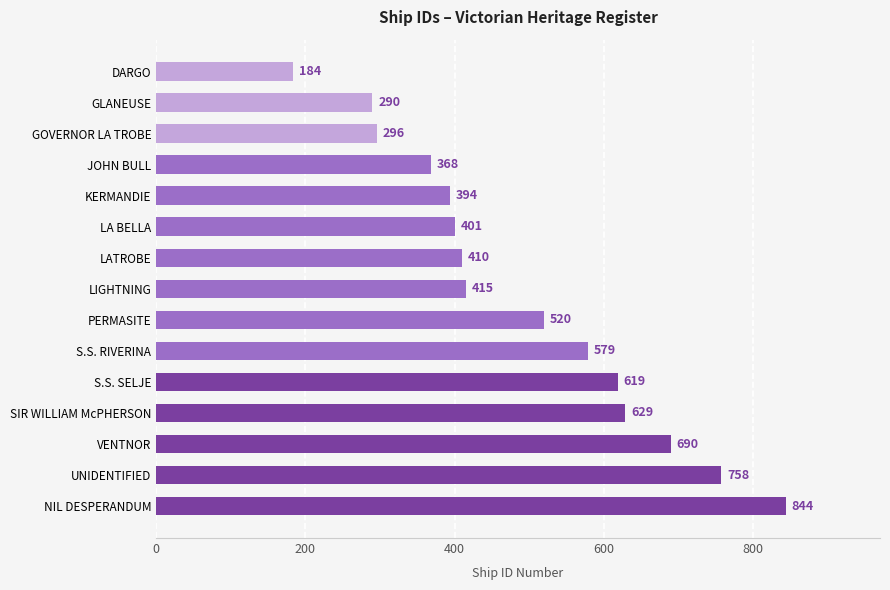

The chart shows a value of 240 at DARGO. True or false?

False